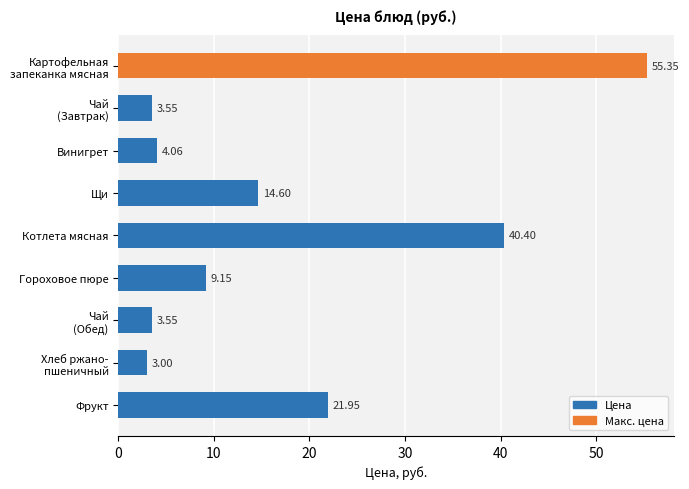

What is the smallest value displayed?

3.0